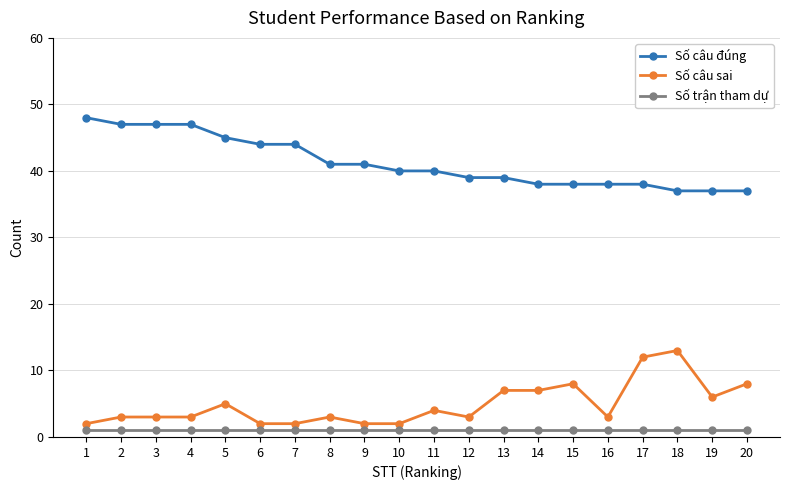

Reading right to left, extract all data points from this chart.

Số câu đúng: 20=37	19=37	18=37	17=38	16=38	15=38	14=38	13=39	12=39	11=40	10=40	9=41	8=41	7=44	6=44	5=45	4=47	3=47	2=47	1=48
Số câu sai: 20=8	19=6	18=13	17=12	16=3	15=8	14=7	13=7	12=3	11=4	10=2	9=2	8=3	7=2	6=2	5=5	4=3	3=3	2=3	1=2
Số trận tham dự: 20=1	19=1	18=1	17=1	16=1	15=1	14=1	13=1	12=1	11=1	10=1	9=1	8=1	7=1	6=1	5=1	4=1	3=1	2=1	1=1